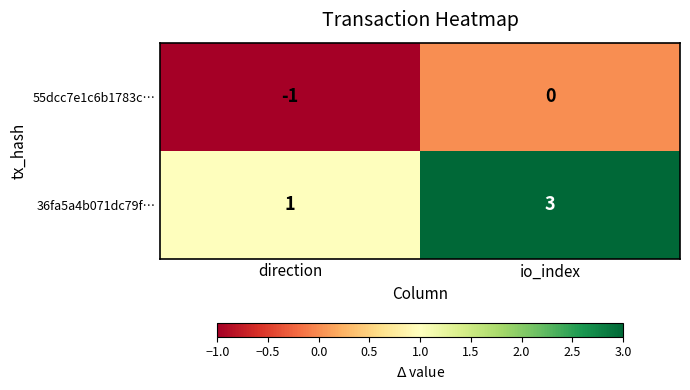

Which label corresponds to the largest value in the chart?

io_index